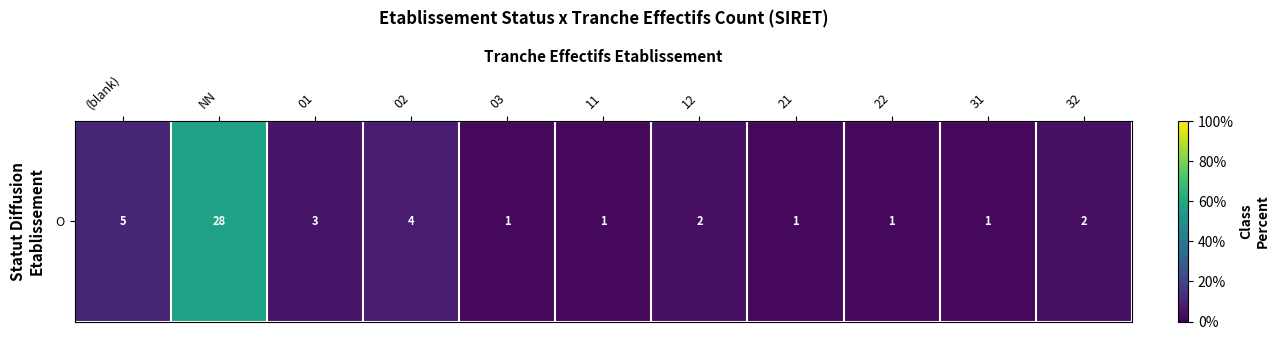

Which has a higher value, 31 or 22?

31